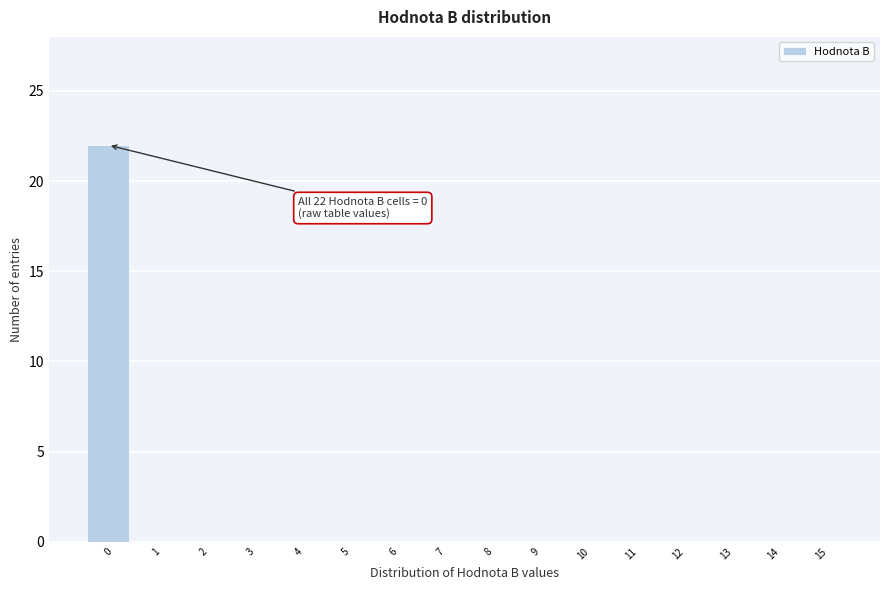

Reading left to right, list all the values displayed in this chart.

0=22	1=0	2=0	3=0	4=0	5=0	6=0	7=0	8=0	9=0	10=0	11=0	12=0	13=0	14=0	15=0